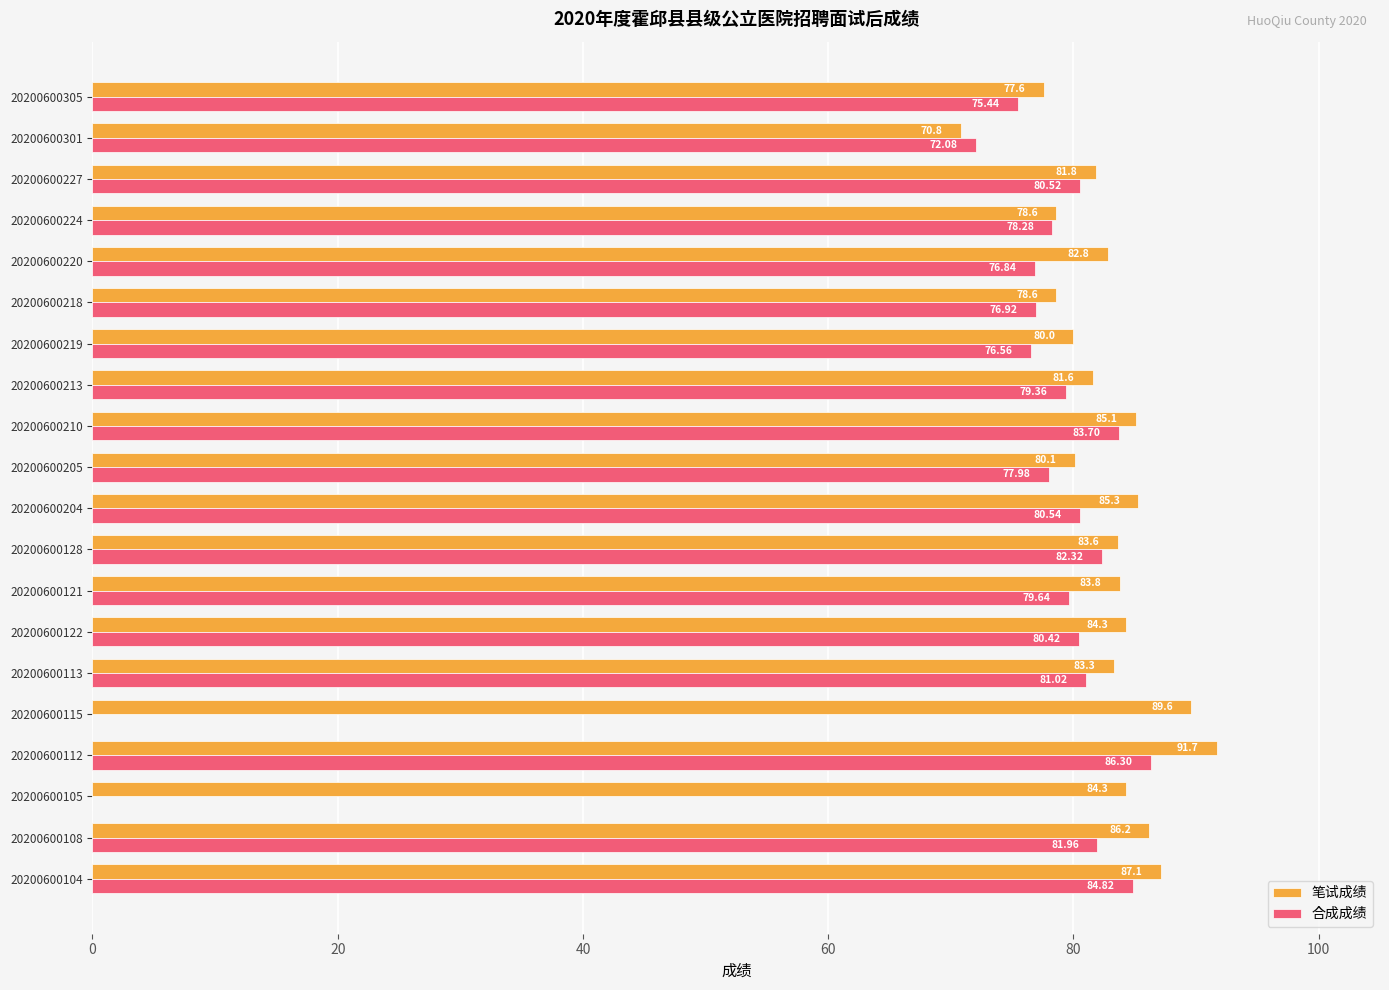

What is the sum of the 笔试成绩 values at 20200600121 and 20200600115?

173.4